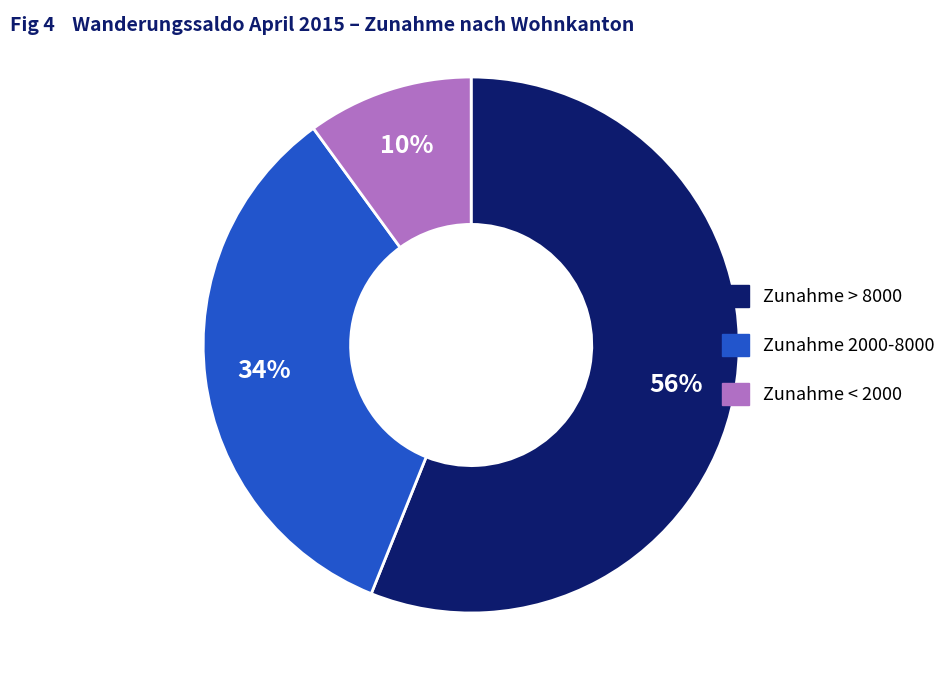

Which has a higher value, Zunahme < 2000 or Zunahme > 8000?

Zunahme > 8000